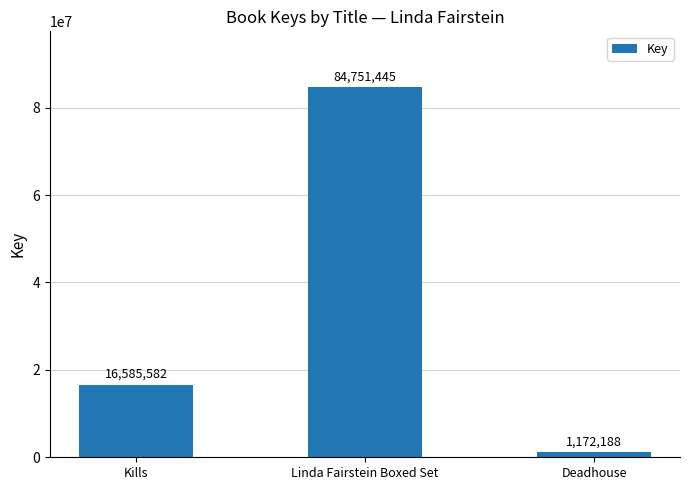

How many data points does each series have?

3